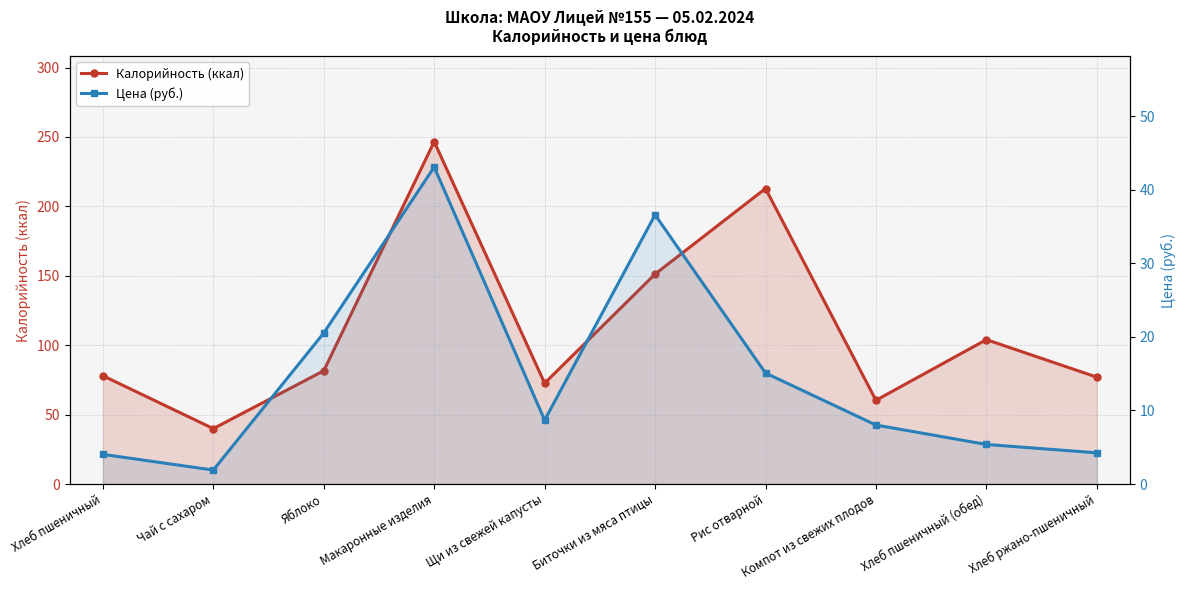

What is the maximum value for Калорийность (ккал)?

246.6